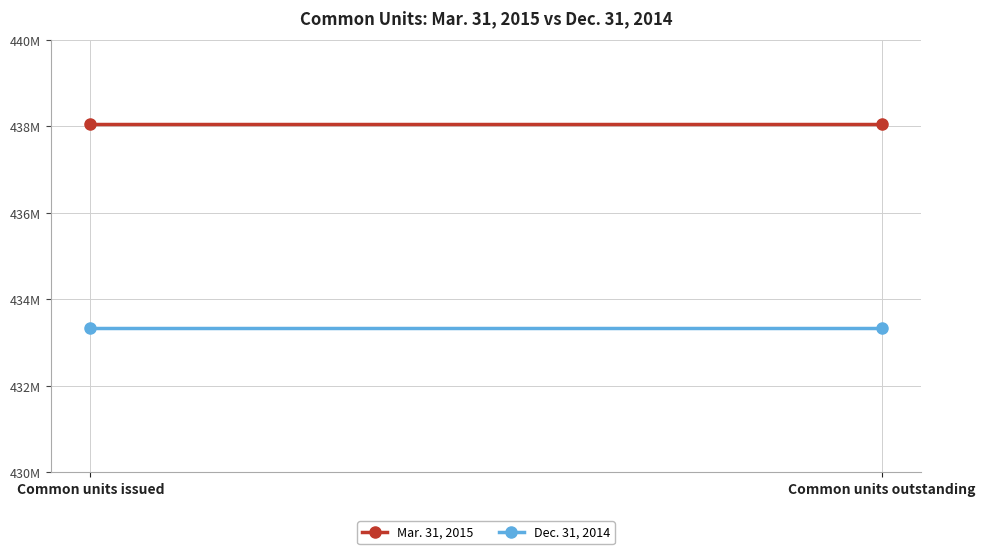

At Common units outstanding, list the series in order from smallest to largest.

Dec. 31, 2014, Mar. 31, 2015